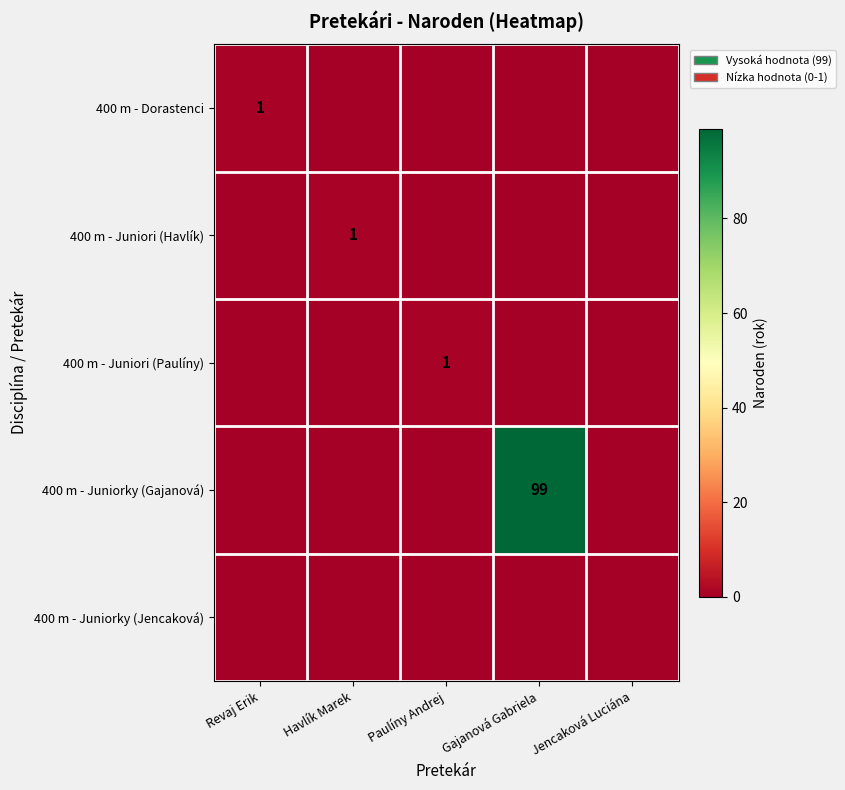

Which series has the widest spread of values?

400 m - Juniorky (Gajanová)